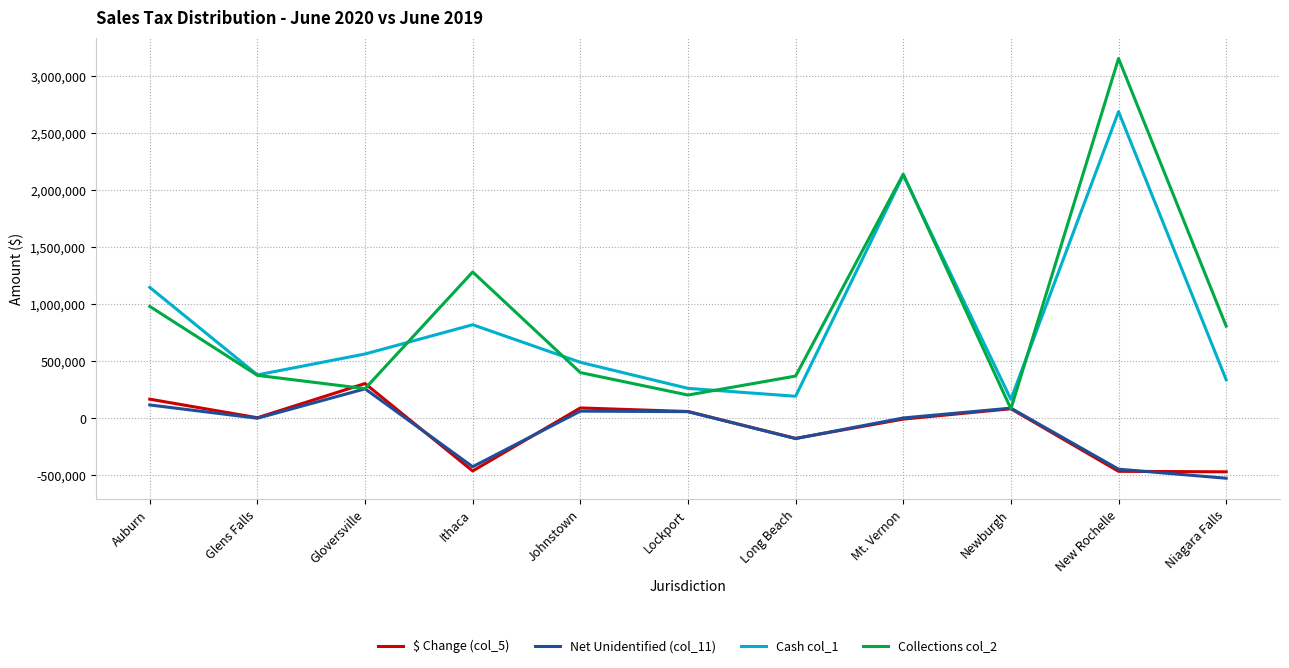

What is the minimum value shown in the chart?

-526582.4